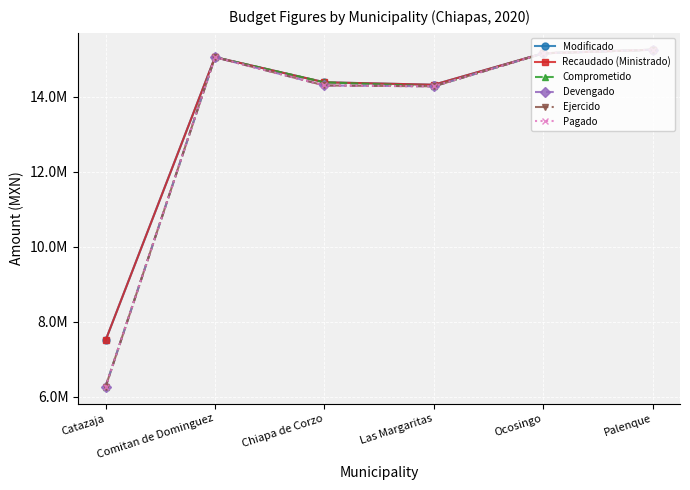

True or false: Modificado has a value of 24564294.9 at Ocosingo.

False